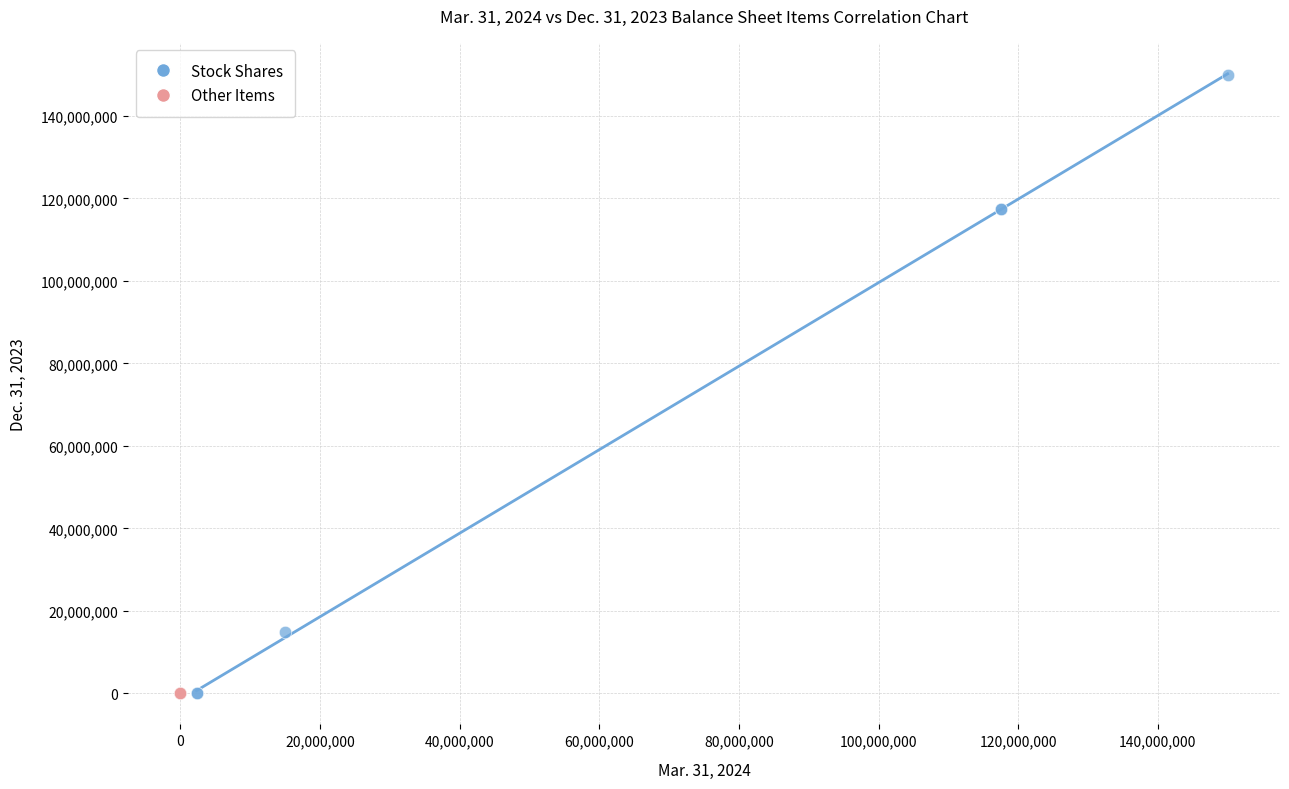

Which series has the widest spread of Y values?

Stock Shares